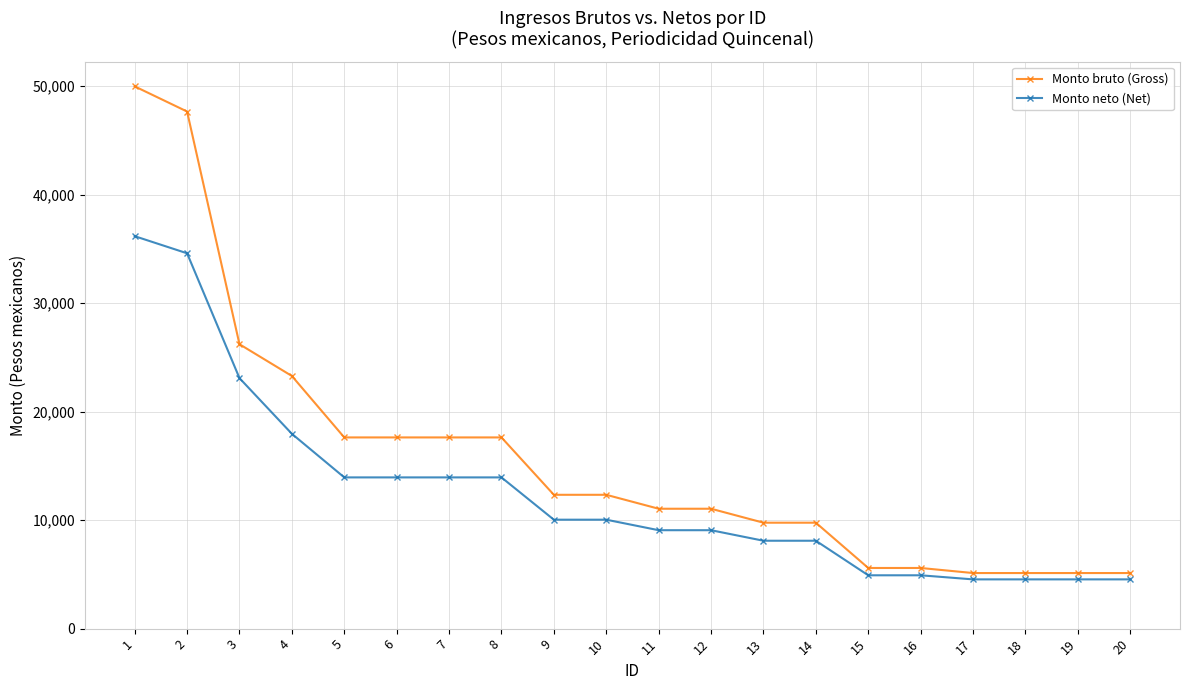

The value of Monto neto (Net) at 14 is 10895.2. True or false?

False